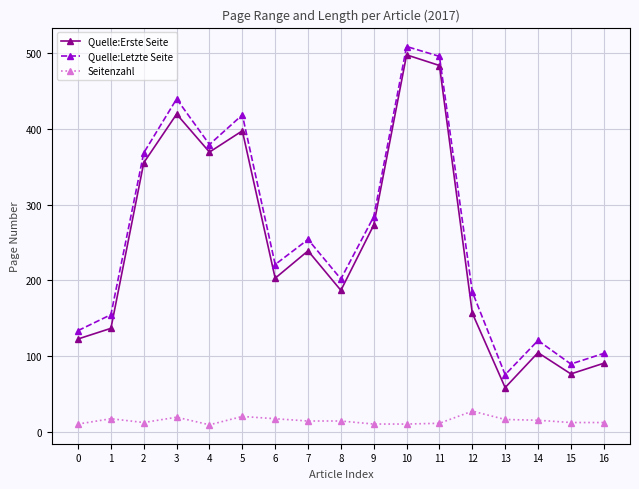

What is the difference between the second highest and minimum values in the Quelle:Erste Seite series?

424